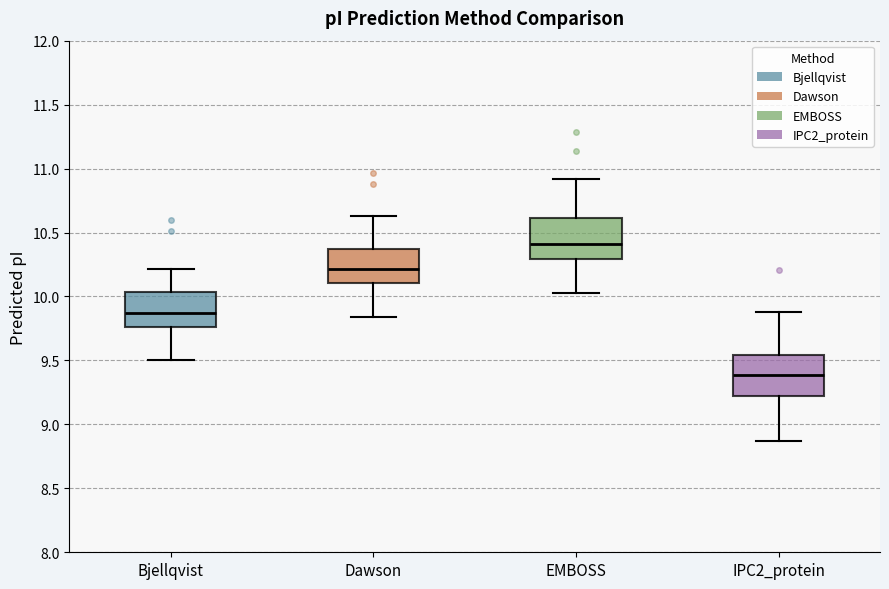

Reading left to right, read every box against the y-axis: the position of its median line, the range the box covers, and the ends of its whiskers. The values are not printed on the chart, so give them approximately, as read against the axis.

Bjellqvist: median 9.85, box 9.75 to 10.05, whiskers 9.50 to 10.20
Dawson: median 10.20, box 10.10 to 10.35, whiskers 9.85 to 10.65
EMBOSS: median 10.40, box 10.30 to 10.60, whiskers 10.05 to 10.90
IPC2_protein: median 9.40, box 9.20 to 9.55, whiskers 8.85 to 9.90